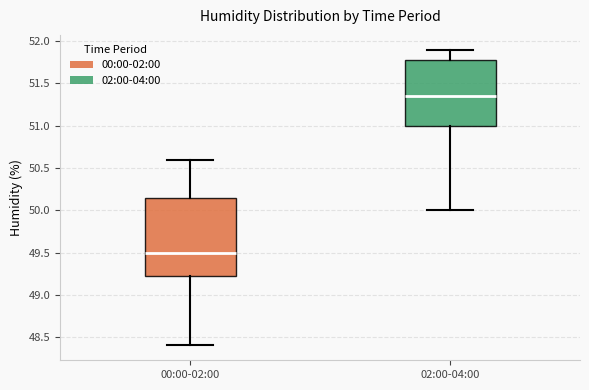

Where does the median line of the box for 02:00-04:00 sit on the y-axis? The values are not printed on the chart, so give them approximately, as read against the axis.

51.35